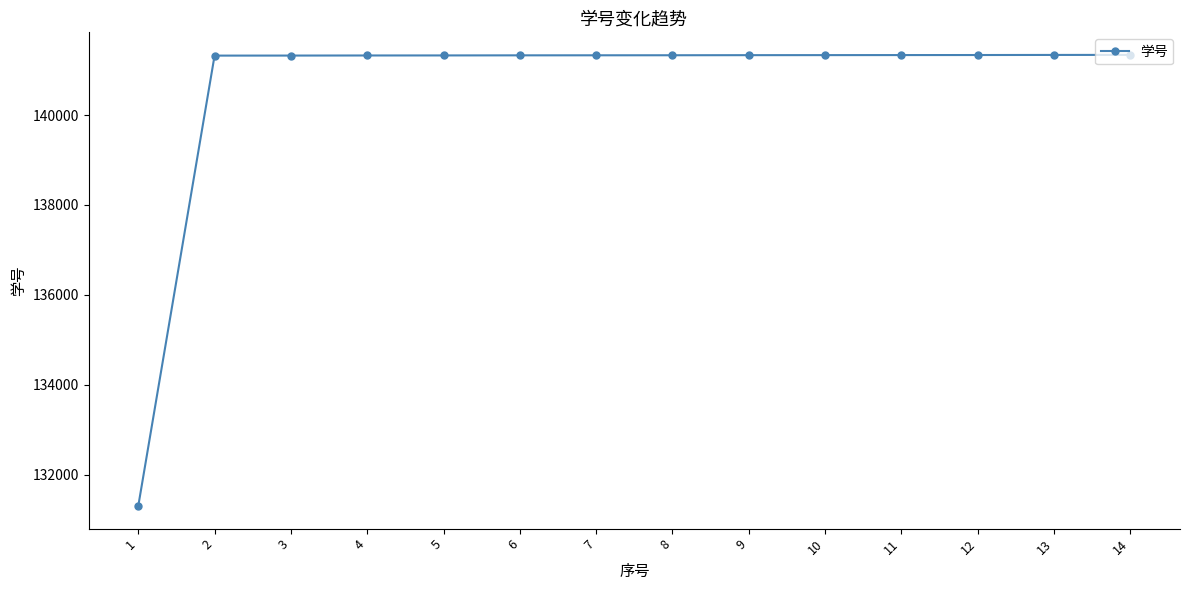

What is the smallest value displayed?

131298